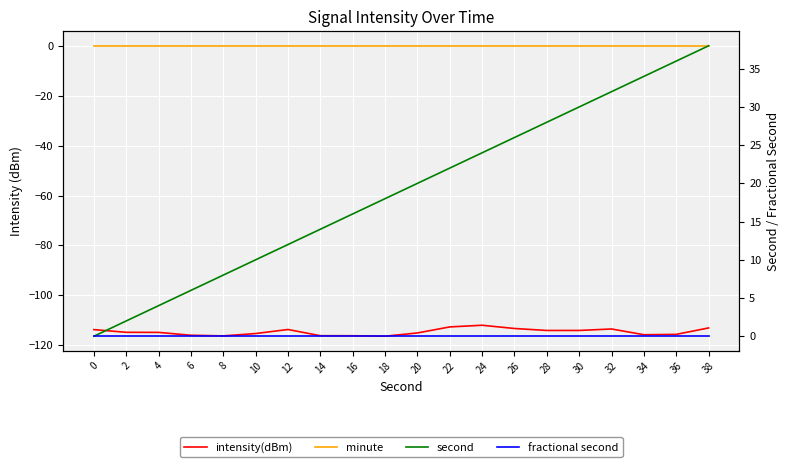

How many interior local valleys does the intensity(dBm) series have?

4